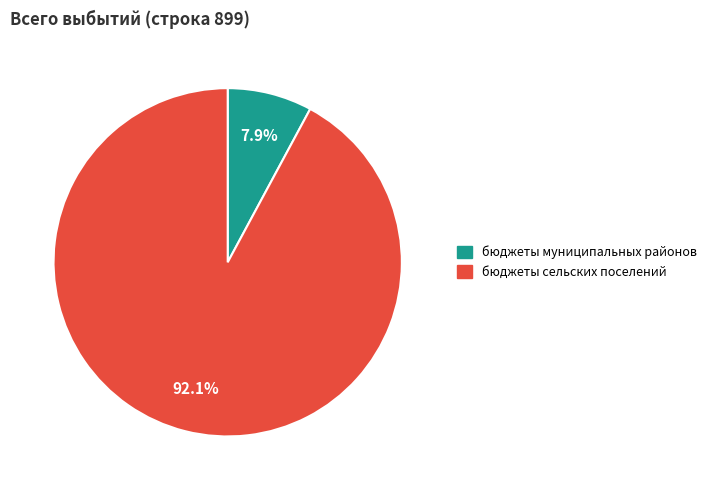

Combined, what portion of the pie is бюджеты сельских поселений and бюджеты муниципальных районов?

100.0%